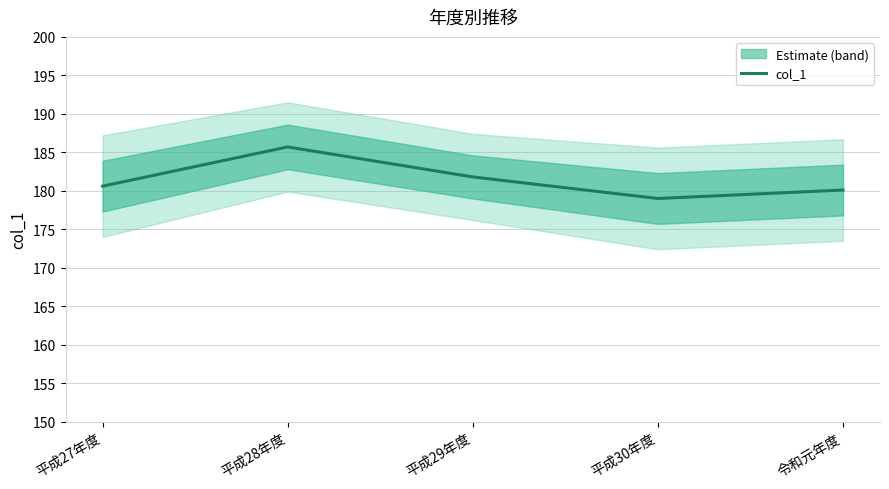

List the labels in order of value, largest first.

平成28年度, 平成29年度, 平成27年度, 令和元年度, 平成30年度